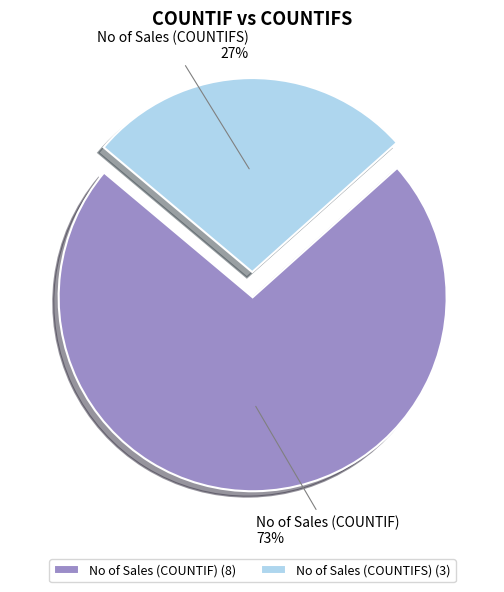

What percentage is the No of Sales (COUNTIFS) slice, to the nearest percent?

27%